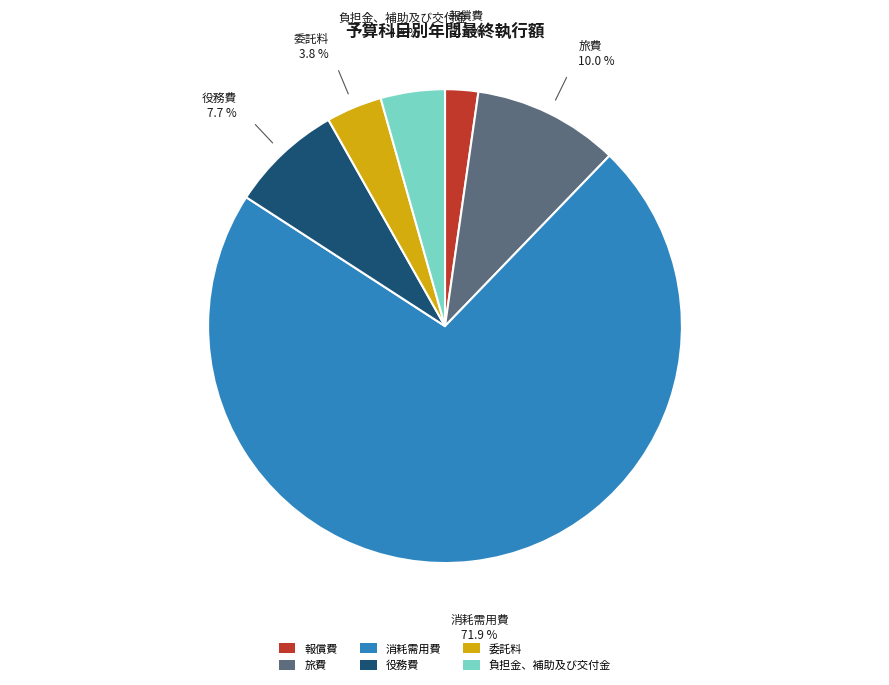

Which slice is the largest?

消耗需用費